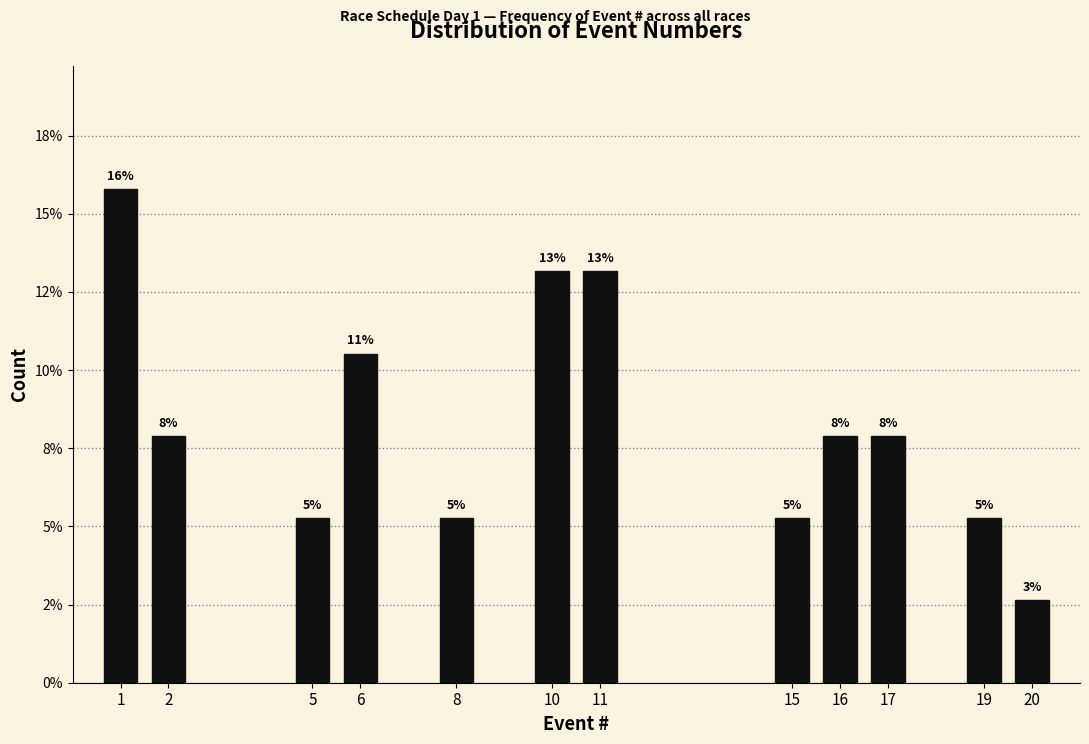

Does the chart contain any negative values?

No